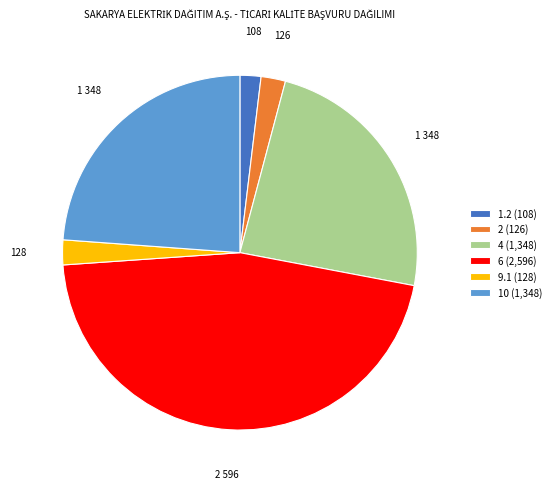

Between 1.2 (108) and 4 (1,348), which is larger?

4 (1,348)